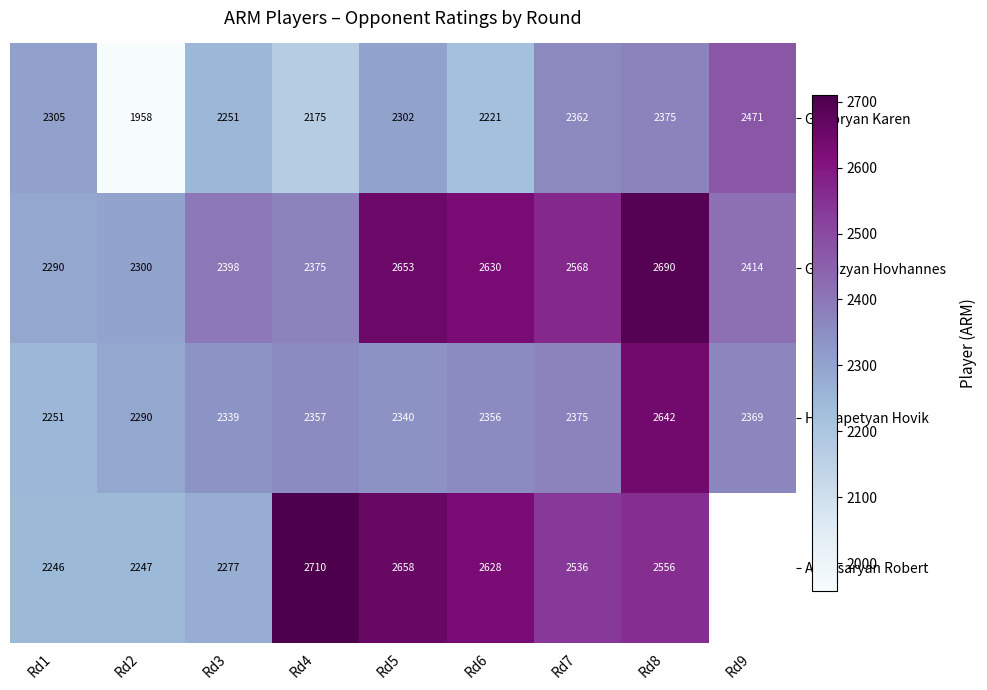

At which label does Hayrapetyan Hovik reach its minimum?

Rd1